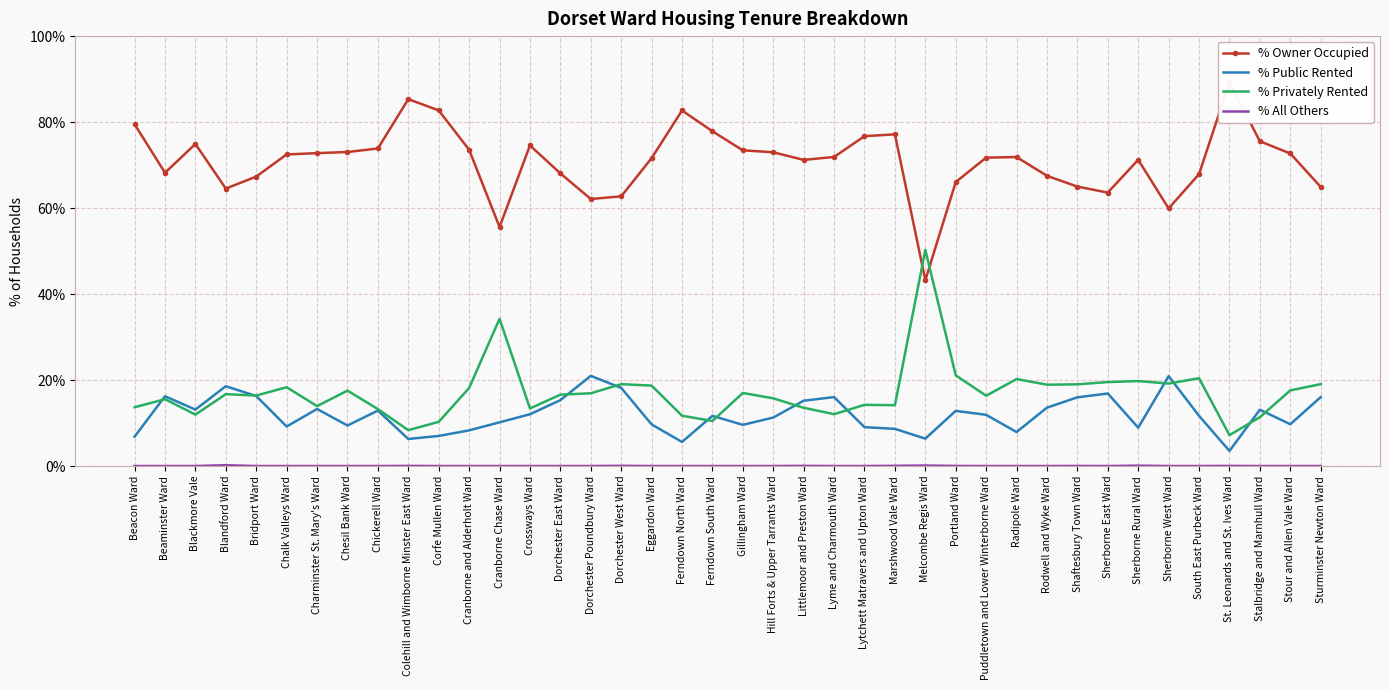

In % Privately Rented, how many points are lower than both neighbors (excluding endpoints)?

12